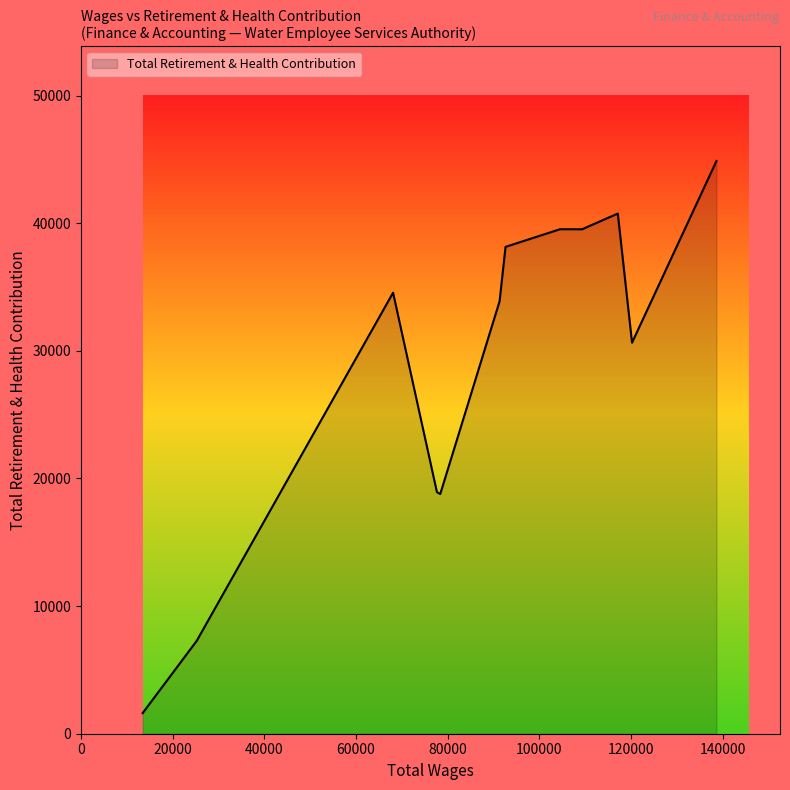

How many lines are shown in the chart?

1